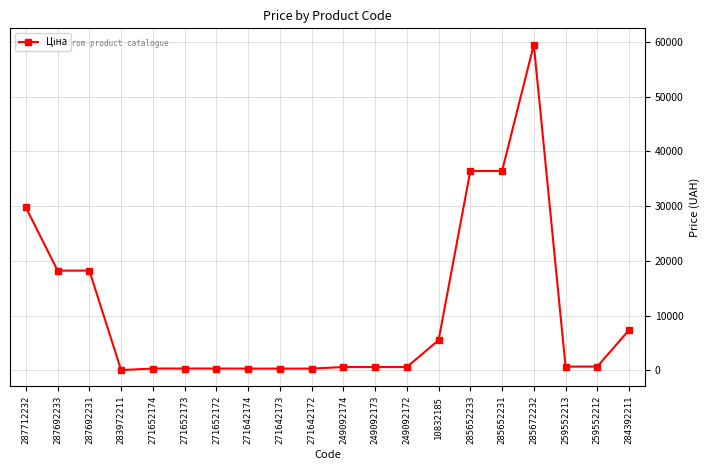

What is the maximum value shown in the chart?

59523.0